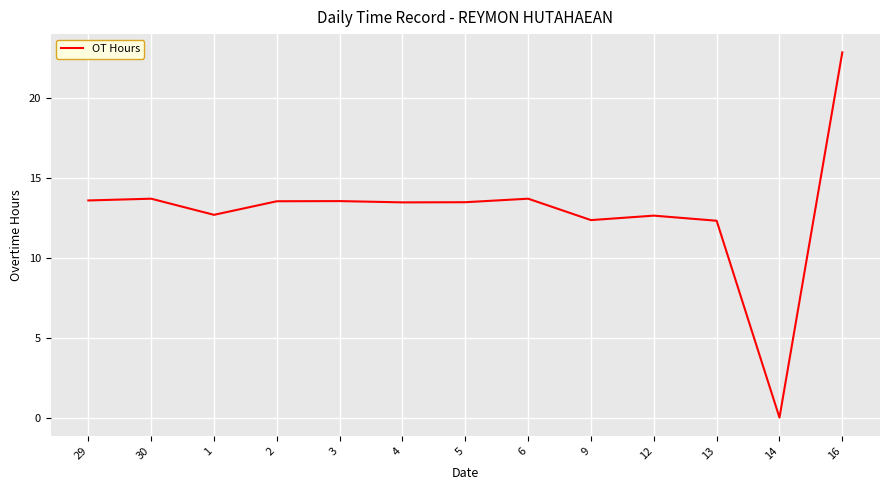

Where does the data first go above 13?

29